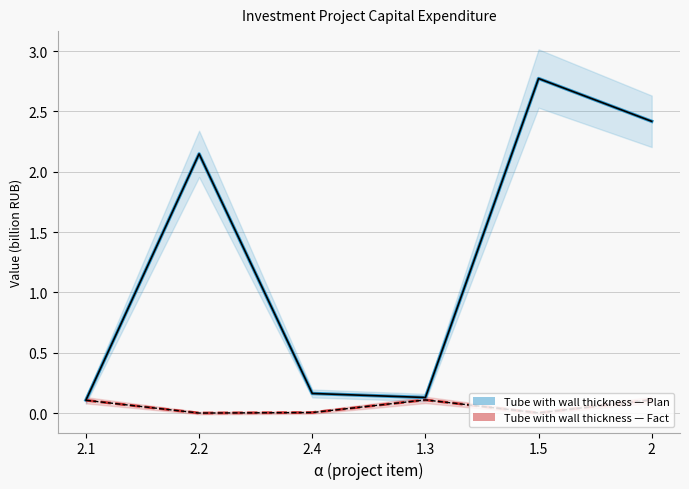

Reading left to right, list all the values displayed in this chart.

Plan (capital investments): 2.1=0.1	2.2=2.1	2.4=0.2	1.3=0.1	1.5=2.8	2=2.4
Plan center line: 2.1=0.1	2.2=2.1	2.4=0.2	1.3=0.1	1.5=2.8	2=2.4
Fact (capital investments): 2.1=0.1	2.2=0.0	2.4=0.0	1.3=0.1	1.5=0.0	2=0.1
Fact center line: 2.1=0.1	2.2=0.0	2.4=0.0	1.3=0.1	1.5=0.0	2=0.1